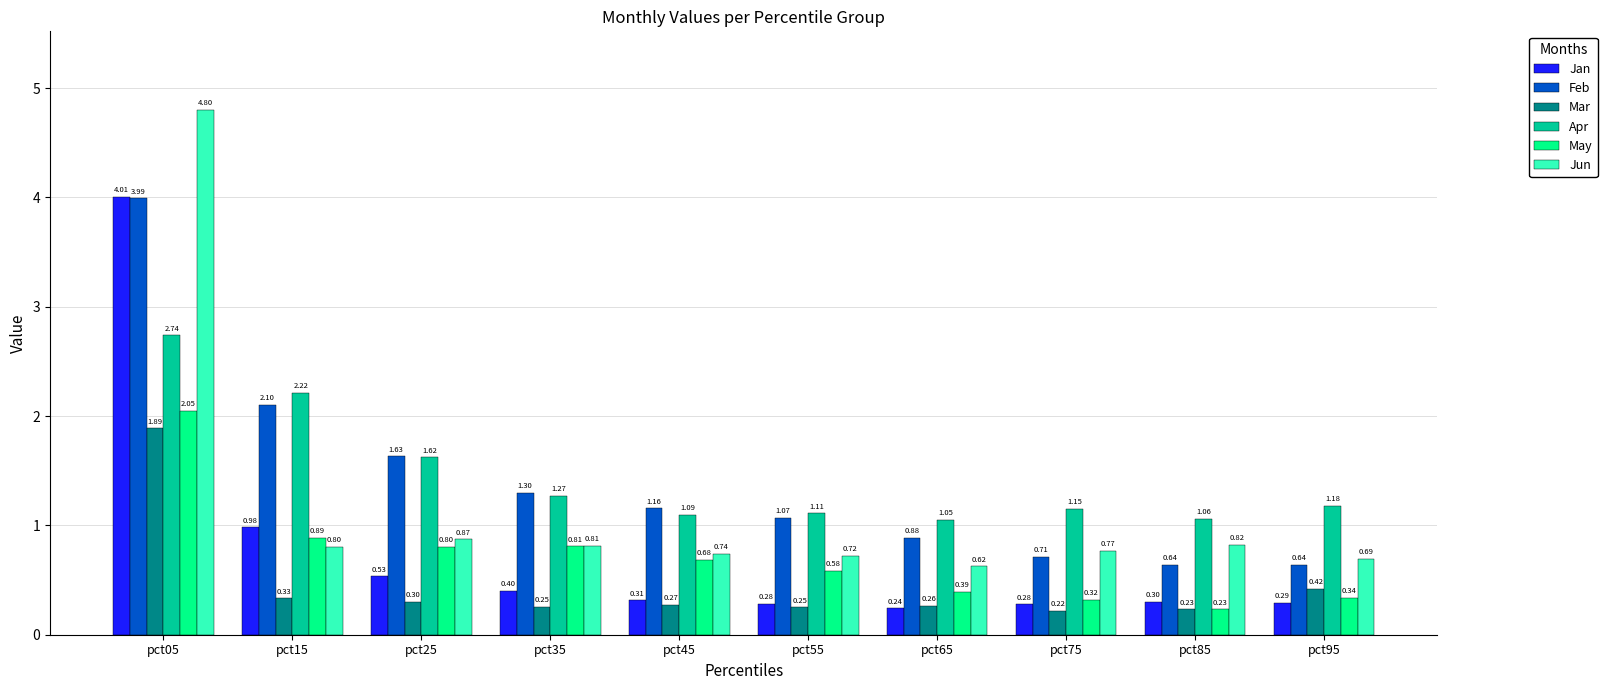

Which series changed the most between pct25 and pct55?

Feb